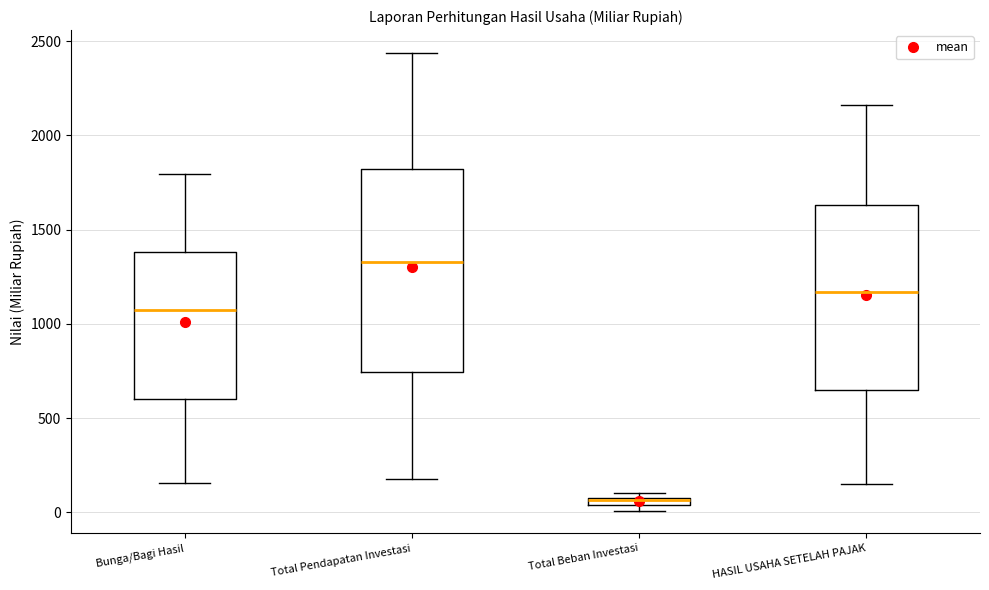

Where is the upper edge of the box for Total Pendapatan Investasi on the y-axis? The values are not printed on the chart, so give them approximately, as read against the axis.

1800